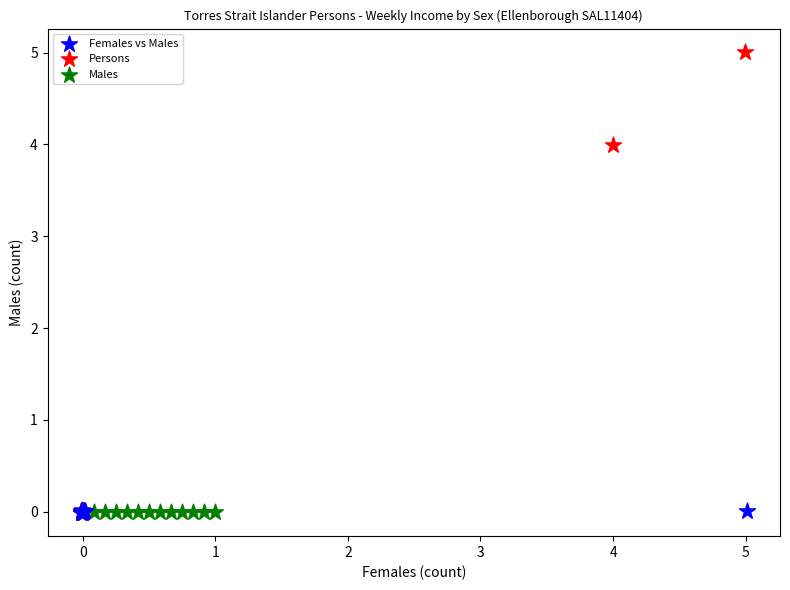

Which series reaches the maximum Y coordinate?

Persons